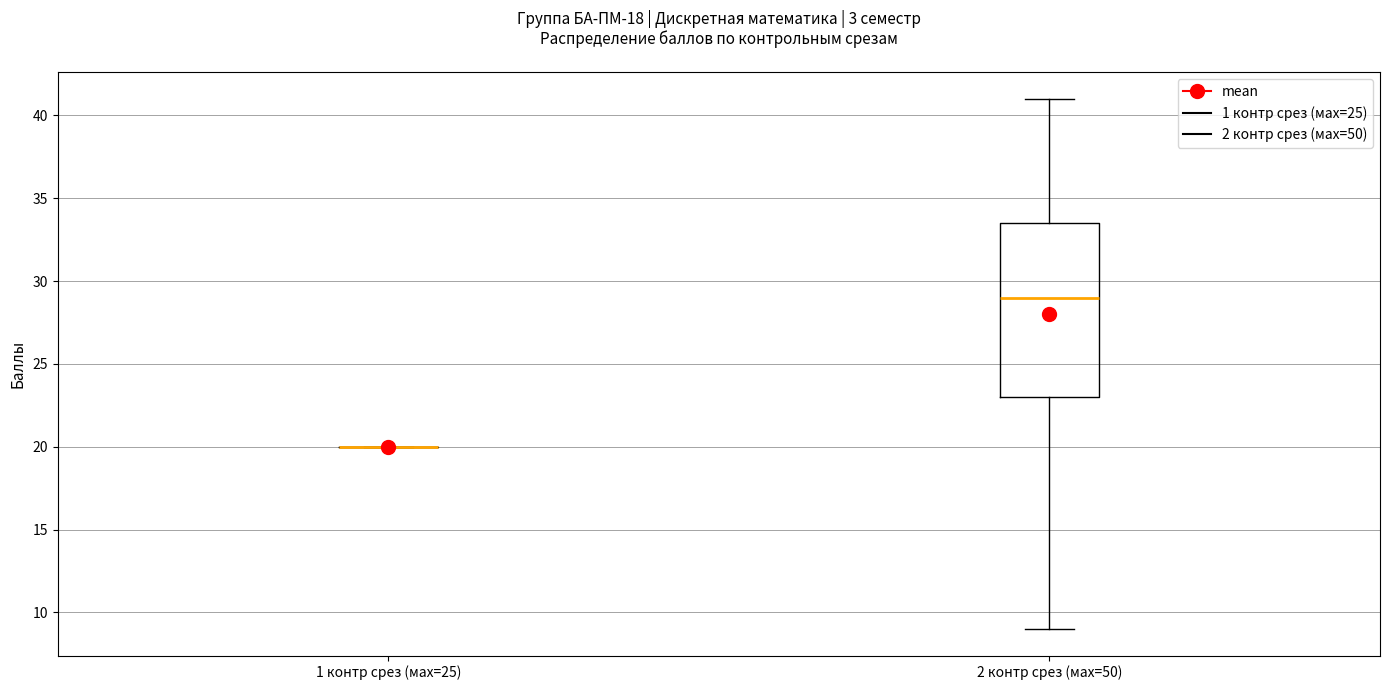

Which box is the tallest, from its lower edge to its upper edge?

2 контр срез (мах=50)